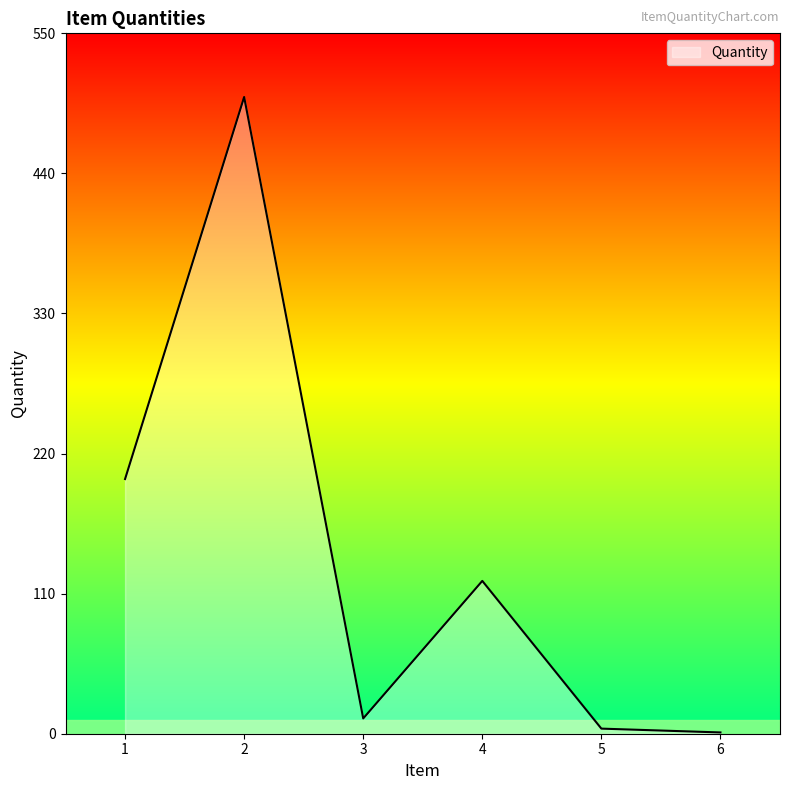

What is the maximum value shown in the chart?

500